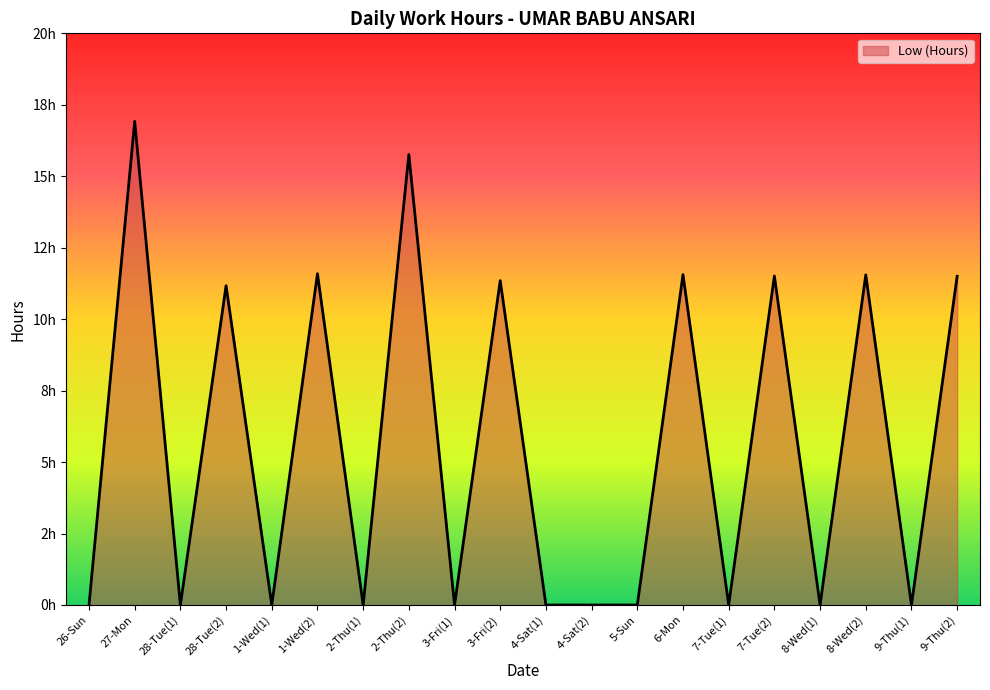

Is it true that the value at 7-Tue(1) is 0.0?

True